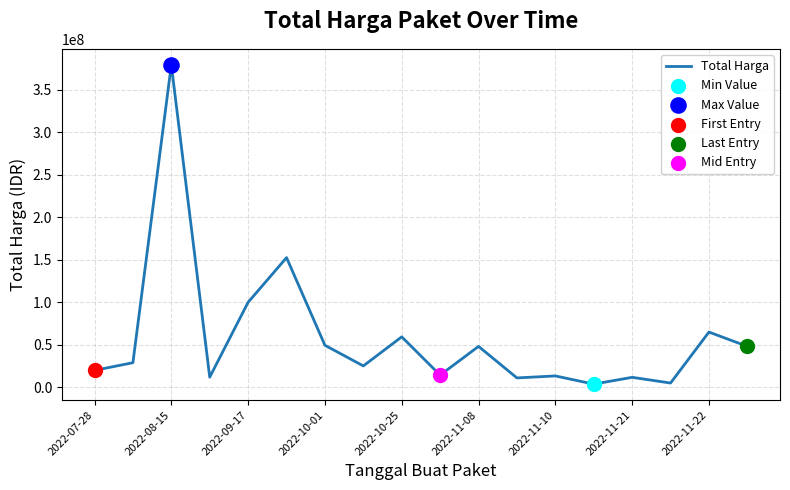

What is the difference between the maximum and minimum values?

375250000